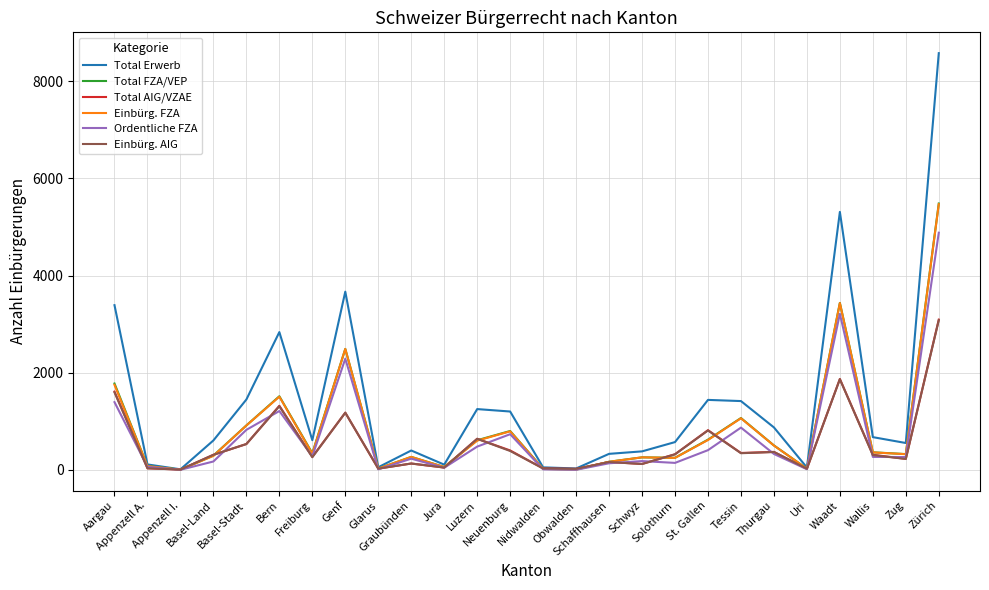

What is the difference between the maximum and minimum values in the Total FZA/VEP series?

5476